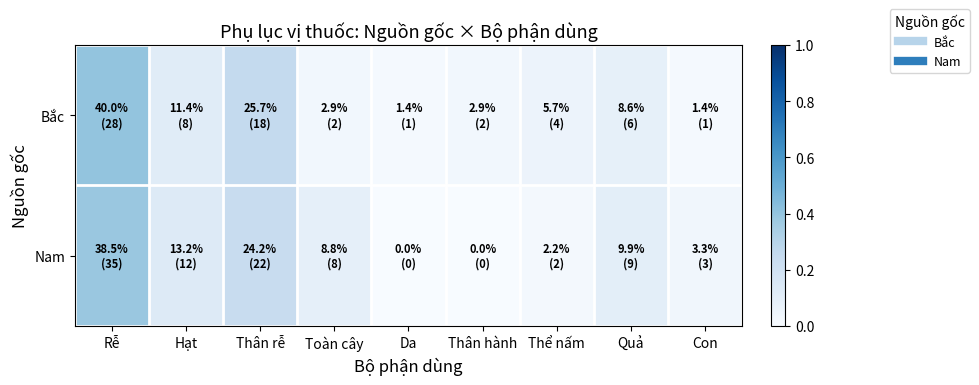

Between Thân hành and Quả, which series saw the biggest shift?

Nam